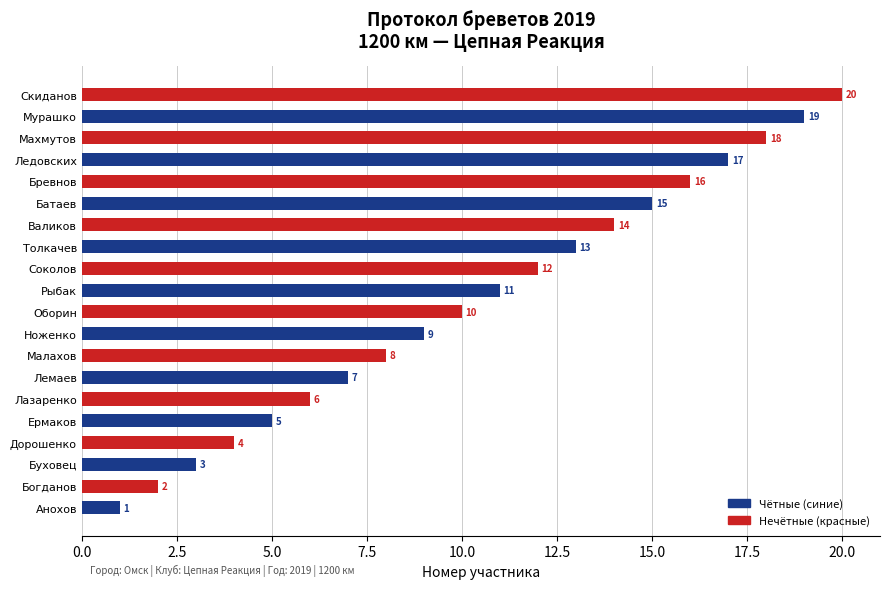

Rank the categories by value from highest to lowest.

Скиданов, Мурашко, Махмутов, Ледовских, Бревнов, Батаев, Валиков, Толкачев, Соколов, Рыбак, Оборин, Ноженко, Малахов, Лемаев, Лазаренко, Ермаков, Дорошенко, Буховец, Богданов, Анохов